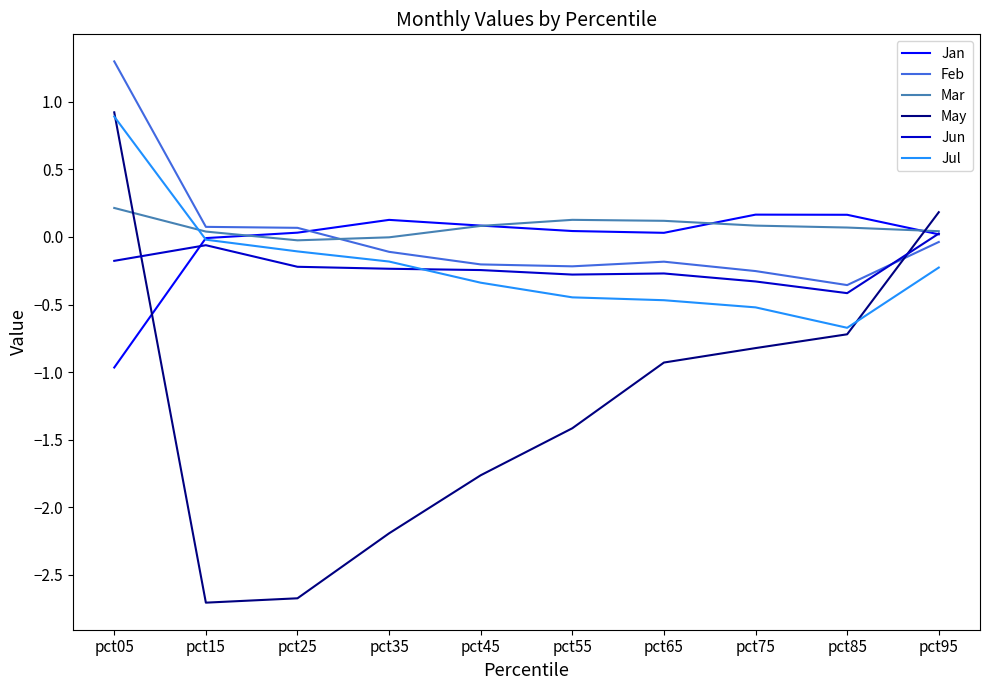

At how many categories does at least one series exceed 0?

10